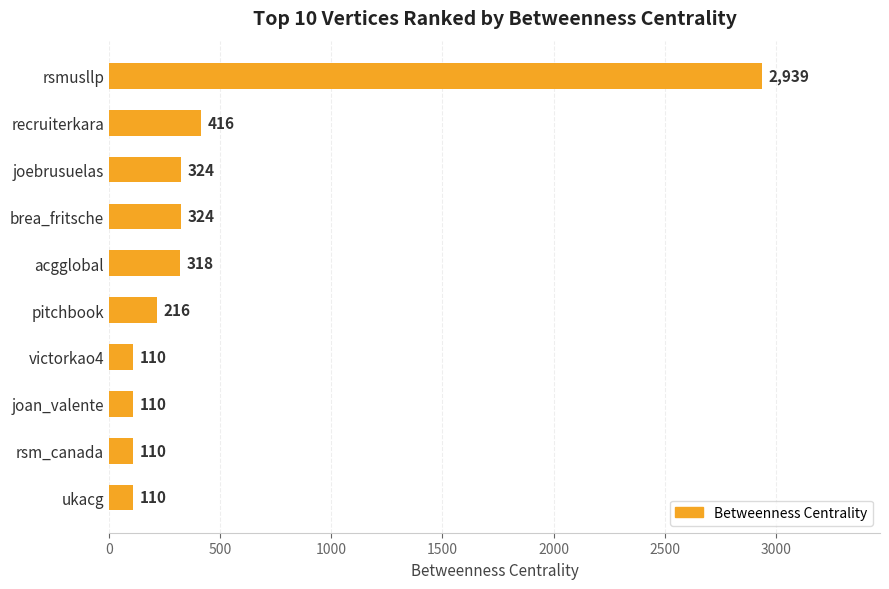

Is it true that the value at acgglobal is 318?

True